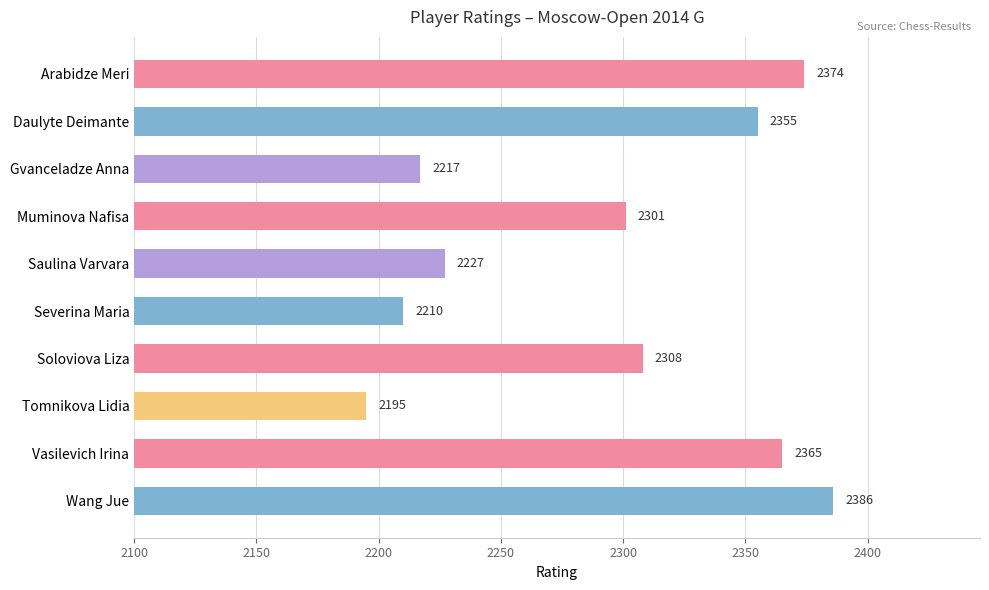

What is the average value?

2294